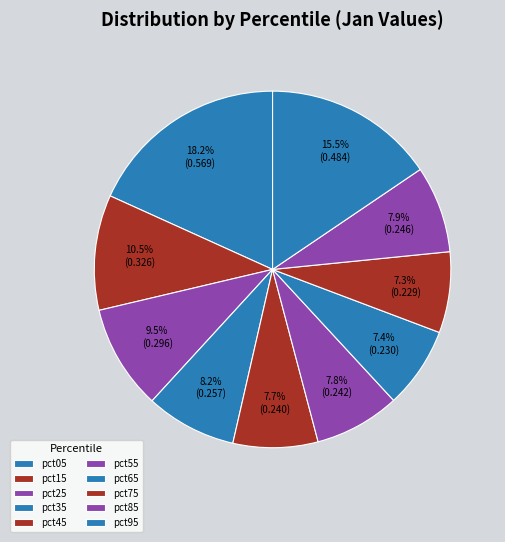

To the nearest percent, what percentage of the pie is pct25?

10%